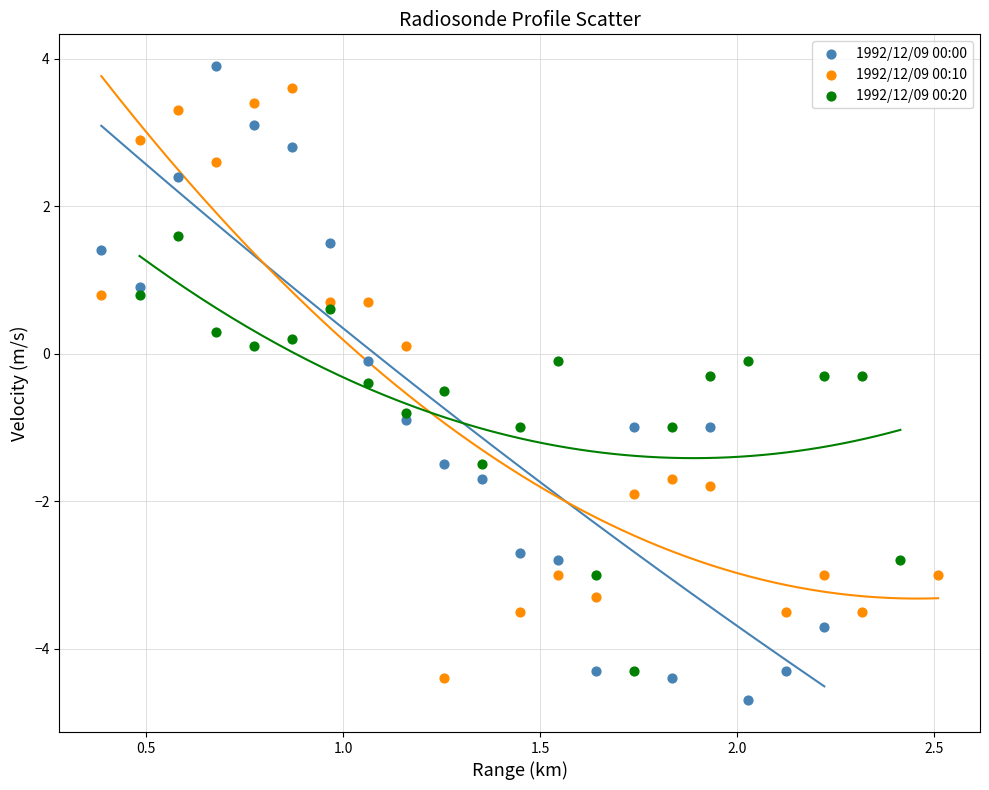

Which series reaches the maximum Y coordinate?

1992/12/09 00:00